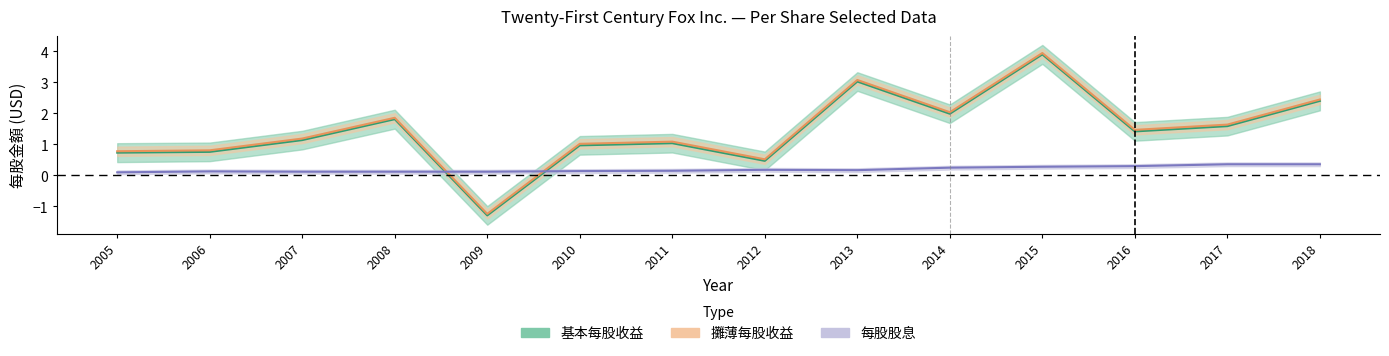

True or false: 攤薄每股收益 and 基本每股收益 intersect in this chart.

False